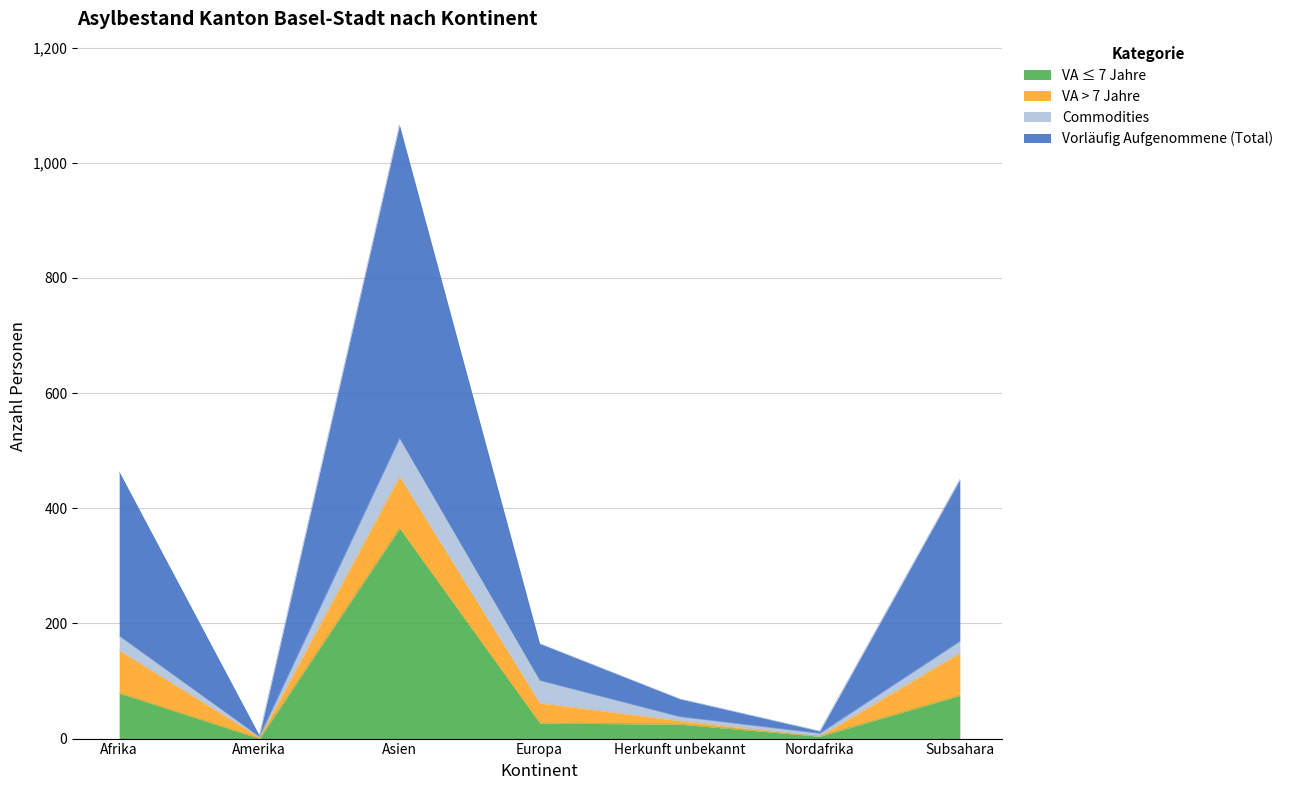

Where is Commodities nearest to the value 33?

Europa